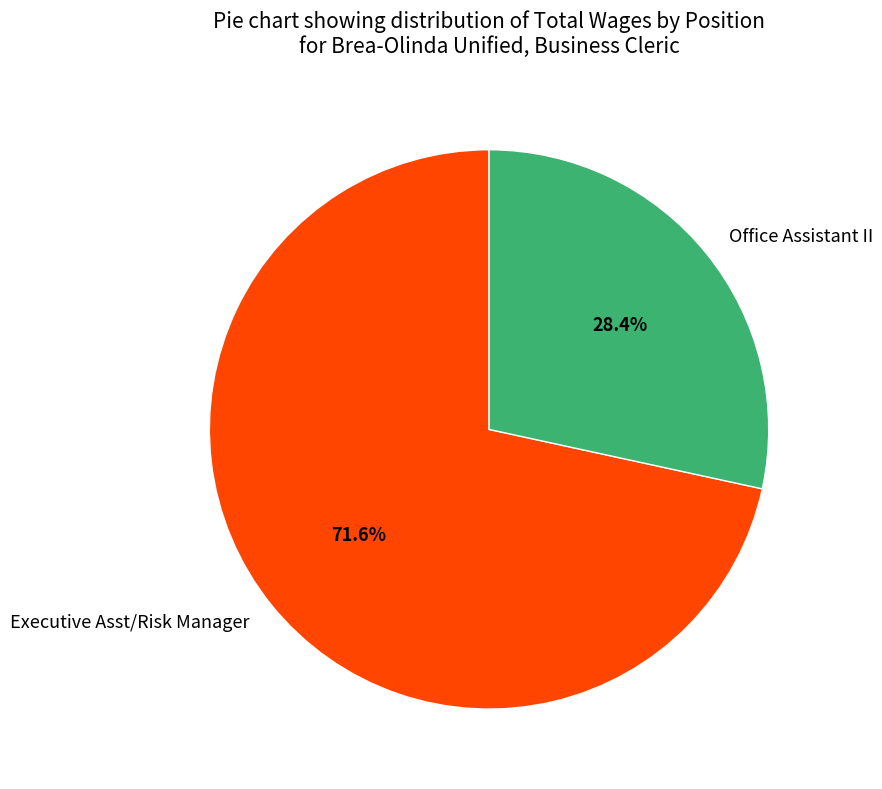

The Executive Asst/Risk Manager slice represents 65% of the pie. True or false?

False